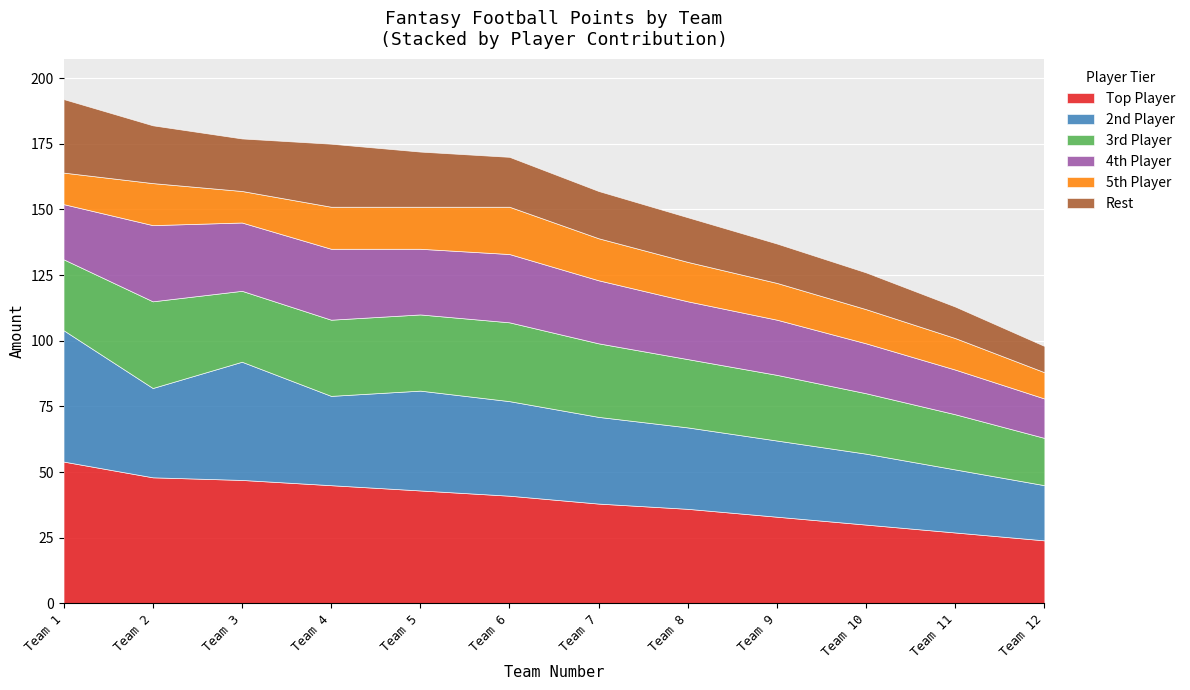

How many interior local valleys does the 3rd Player Amount series have?

1